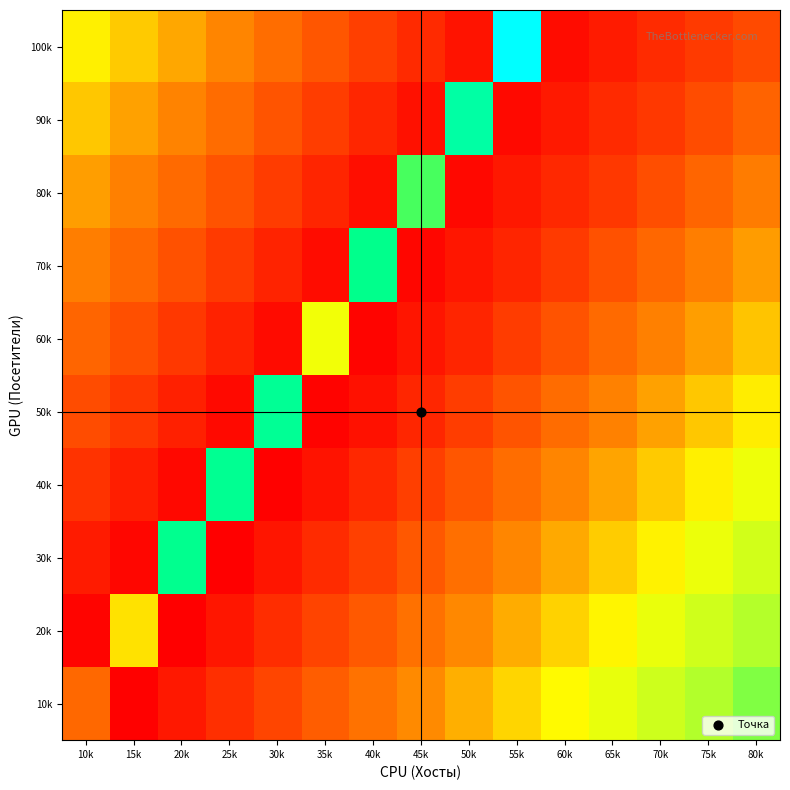

Reading left to right, extract all data points from this chart.

10k: 10k=14.0	15k=3.4	20k=5.7	25k=8.1	30k=10.4	35k=12.8	40k=15.1	45k=17.5	50k=19.9	55k=22.2	60k=24.6	65k=26.9	70k=29.3	75k=31.6	80k=34.0
20k: 10k=3.6	15k=23.2	20k=3.2	25k=5.5	30k=7.9	35k=10.2	40k=12.6	45k=14.9	50k=17.3	55k=19.7	60k=22.0	65k=24.4	70k=26.7	75k=29.1	80k=31.4
30k: 10k=6.1	15k=3.8	20k=40.4	25k=3.0	30k=5.3	35k=7.7	40k=10.0	45k=12.4	50k=14.7	55k=17.1	60k=19.5	65k=21.8	70k=24.2	75k=26.5	80k=28.9
40k: 10k=8.7	15k=6.3	20k=4.0	25k=40.6	30k=3.2	35k=5.1	40k=7.5	45k=9.8	50k=12.2	55k=14.5	60k=16.9	65k=19.3	70k=21.6	75k=24.0	80k=26.3
50k: 10k=11.2	15k=8.9	20k=6.5	25k=4.2	30k=40.8	35k=3.4	40k=5.1	45k=7.3	50k=9.6	55k=12.0	60k=14.3	65k=16.7	70k=19.1	75k=21.4	80k=23.8
60k: 10k=13.8	15k=11.4	20k=9.1	25k=6.7	30k=4.3	35k=26.0	40k=3.6	45k=5.3	50k=7.1	55k=9.4	60k=11.8	65k=14.2	70k=16.5	75k=18.9	80k=21.2
70k: 10k=16.3	15k=14.0	20k=11.6	25k=9.3	30k=6.9	35k=4.5	40k=40.2	45k=3.8	50k=5.5	55k=7.1	60k=9.2	65k=11.6	70k=14.0	75k=16.3	80k=18.7
80k: 10k=18.9	15k=16.5	20k=14.2	25k=11.8	30k=9.5	35k=7.1	40k=4.7	45k=36.4	50k=4.0	55k=5.7	60k=7.3	65k=9.0	70k=11.4	75k=13.8	80k=16.1
90k: 10k=21.4	15k=19.1	20k=16.7	25k=14.4	30k=12.0	35k=9.7	40k=7.3	45k=4.9	50k=41.6	55k=4.2	60k=5.9	65k=7.5	70k=9.2	75k=11.2	80k=13.6
100k: 10k=24.0	15k=21.6	20k=19.3	25k=16.9	30k=14.6	35k=12.2	40k=9.9	45k=7.5	50k=5.1	55k=46.8	60k=4.4	65k=6.1	70k=7.7	75k=9.4	80k=11.0